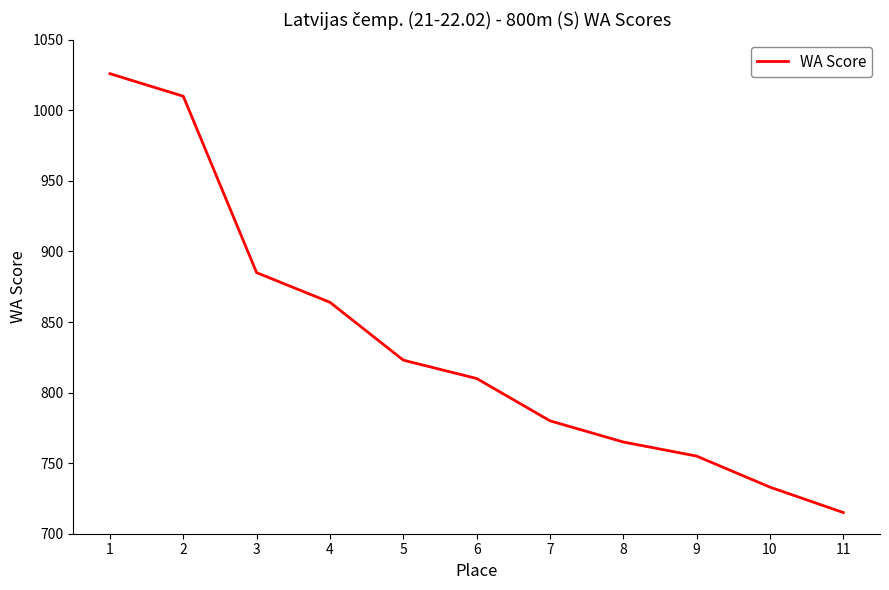

Is it true that the value at 4 is 864?

True